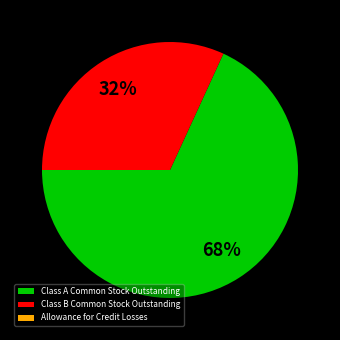

To the nearest percent, what is the average slice percentage?

33%